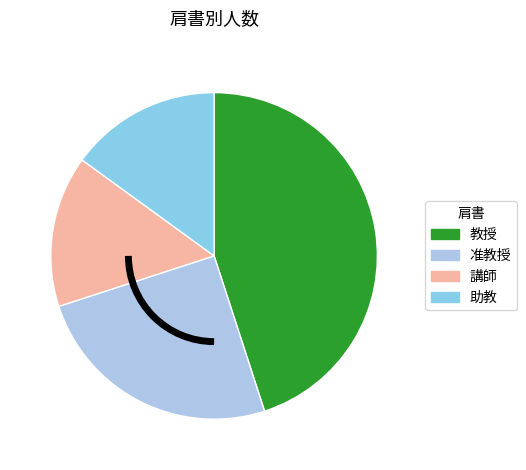

The 助教 slice represents 29% of the pie. True or false?

False